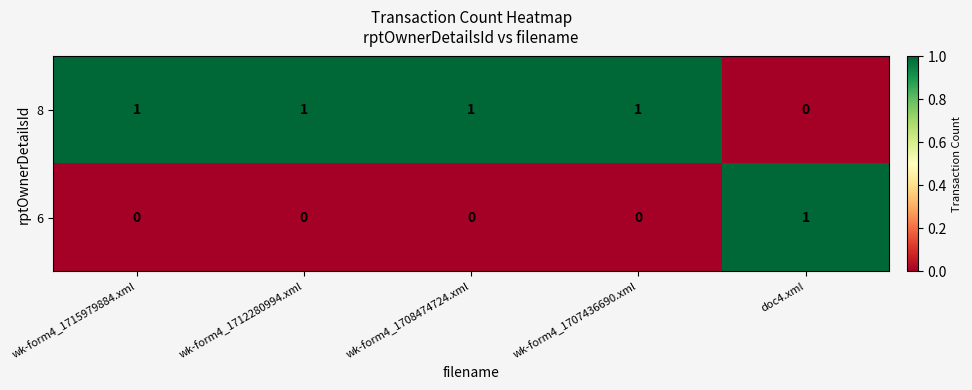

At which label is 8 closest to 0?

doc4.xml